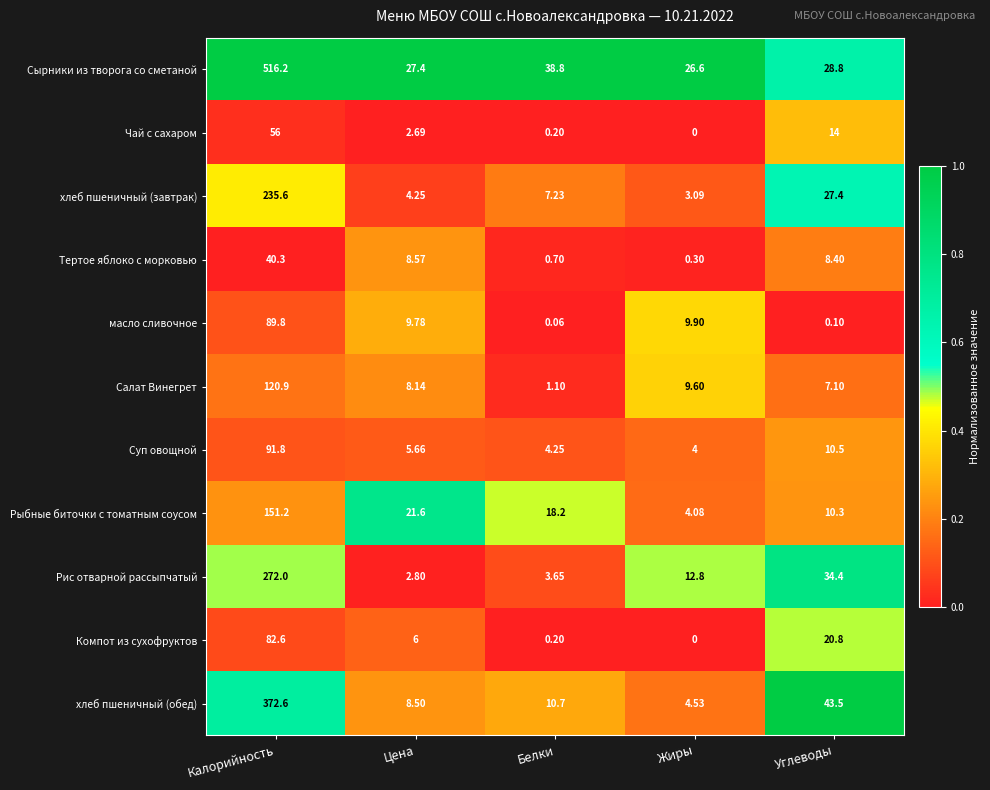

What is the difference between the highest and lowest values at Белки?

38.7